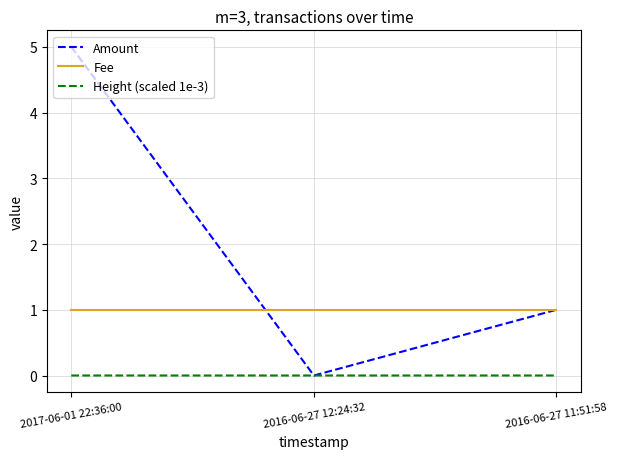

Rank the series by their average value, from lowest to highest.

Height (scaled 1e-3), Fee, Amount